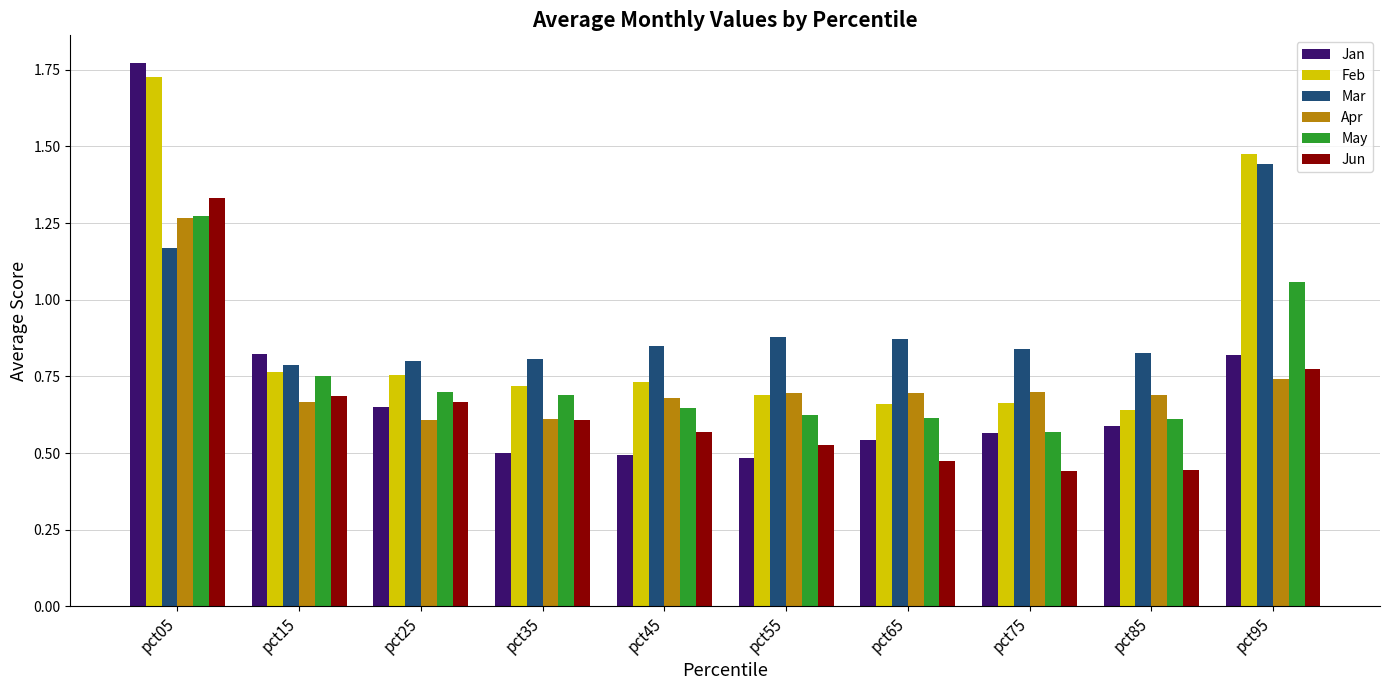

Which series has the largest range (max minus min)?

Jan